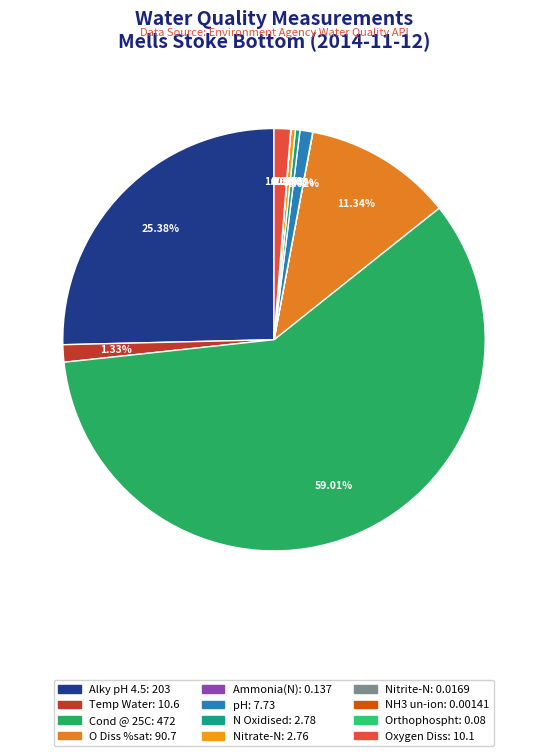

To the nearest percent, what percentage of the pie is Alky pH 4.5?

25%